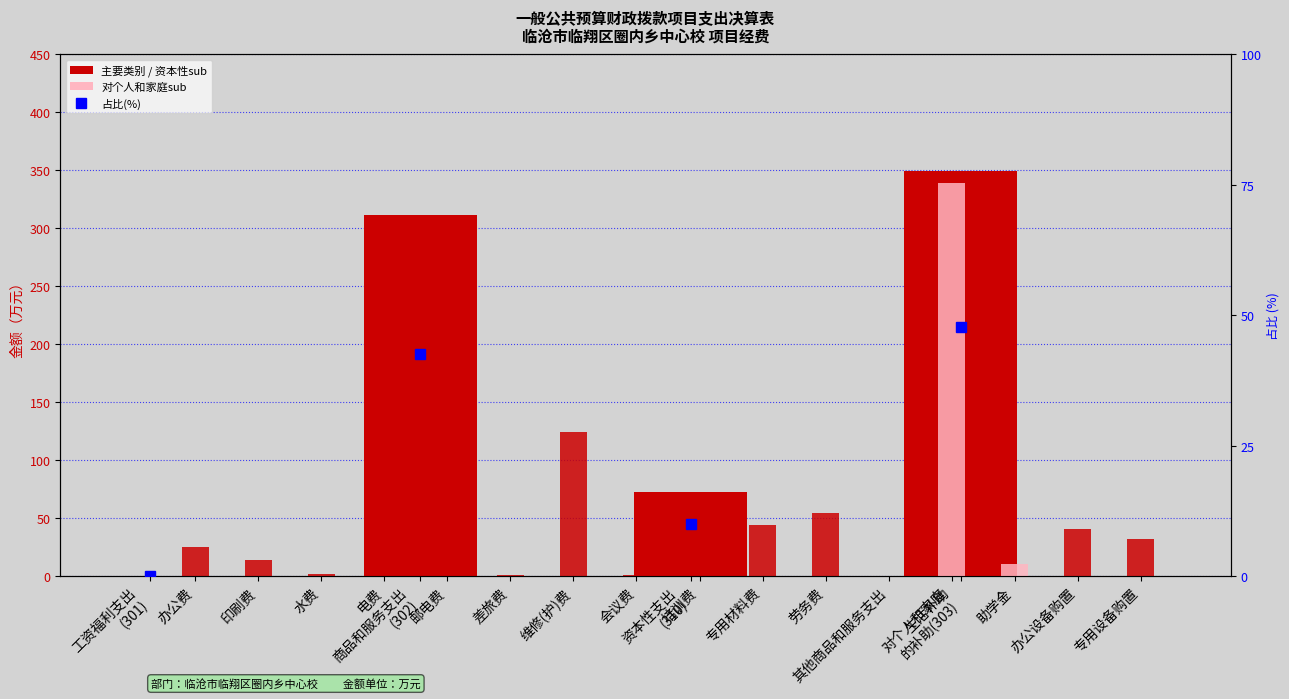

True or false: 主要类别合计 has a value of 0.0 at 工资福利支出
(301).

True